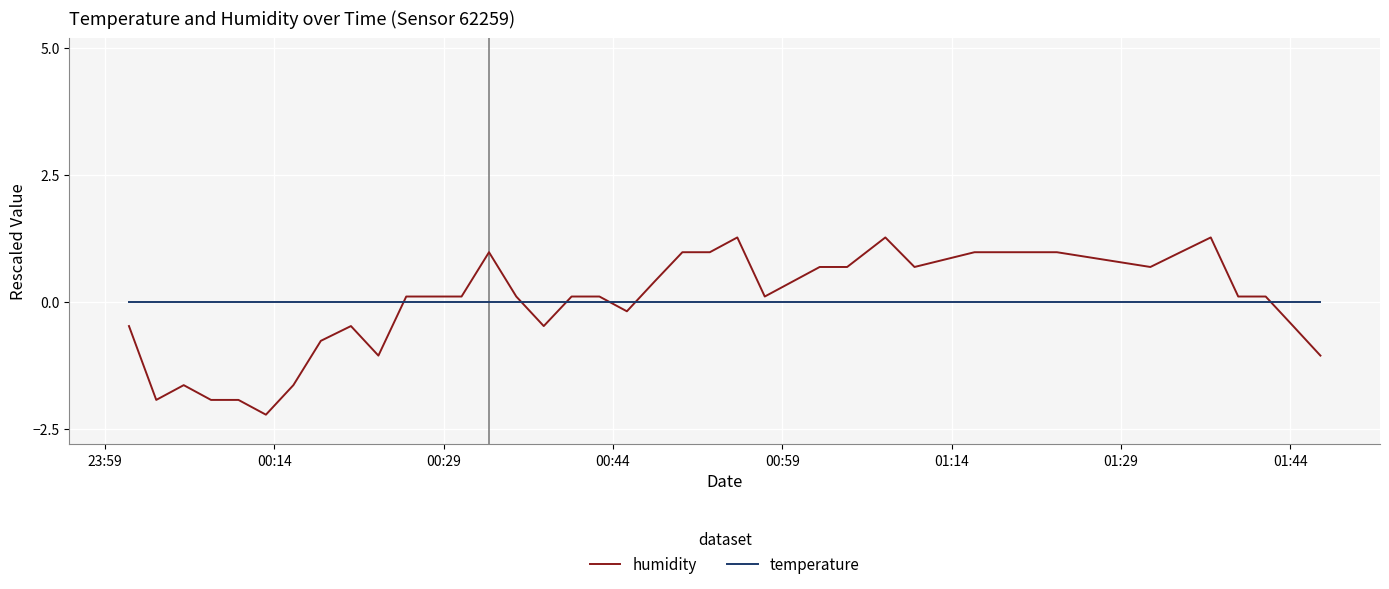

How many lines are shown in the chart?

2